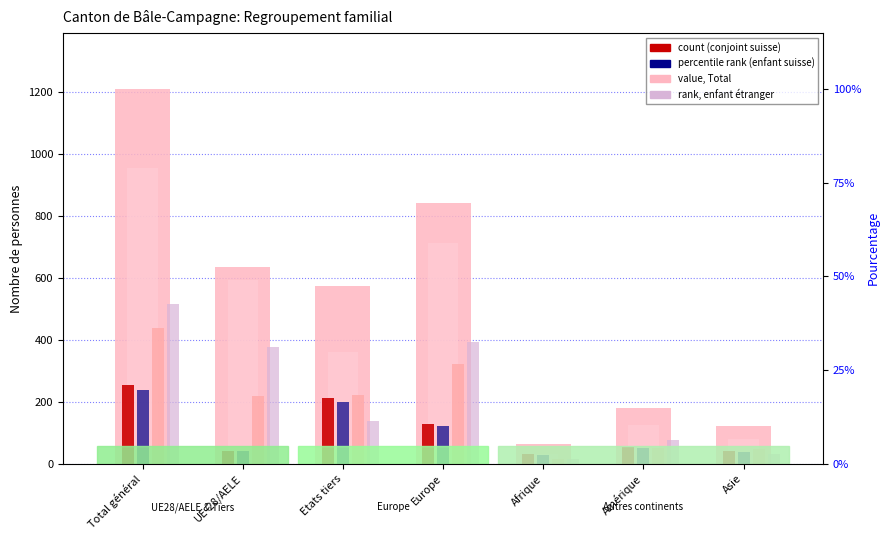

Where is Enfant suisse nearest to the value 133?

Europe